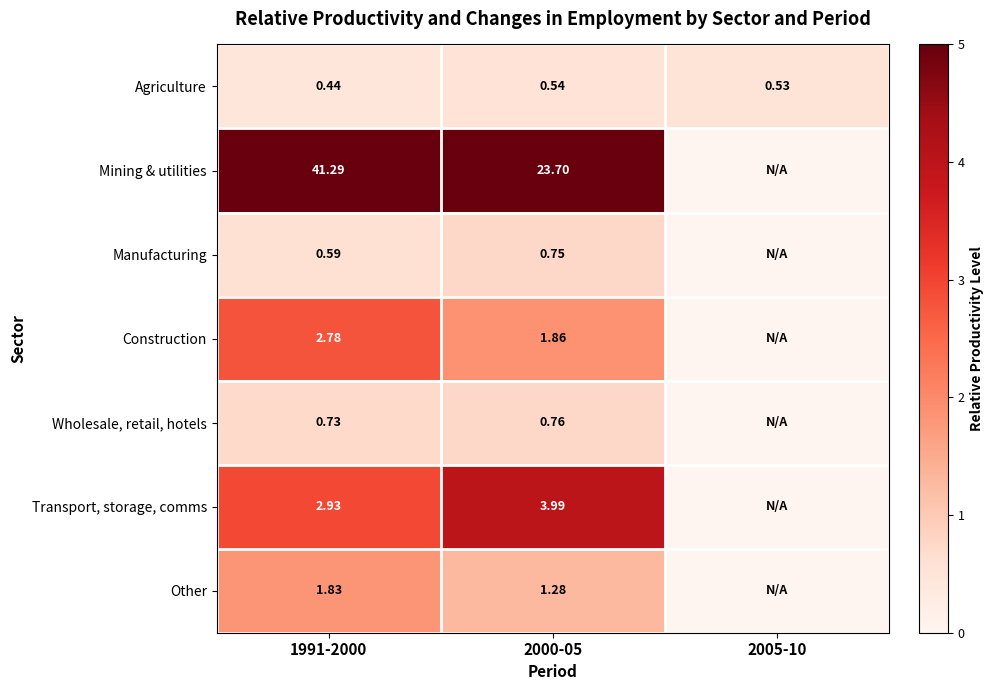

Is the value of Transport, storage, comms at 2000-05 greater than the value of Construction at 1991-2000?

Yes